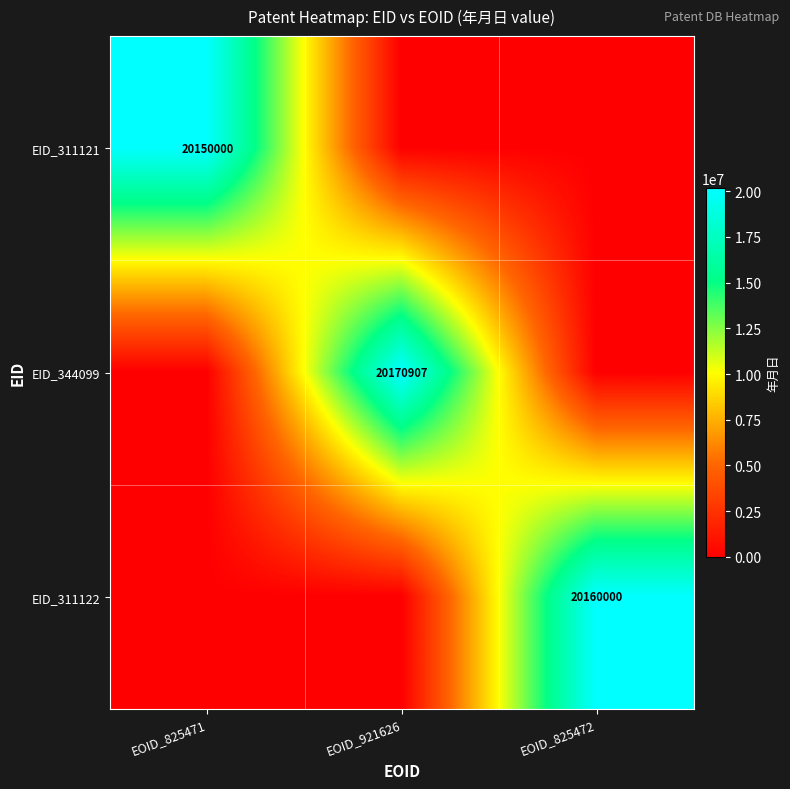

The value of EID_311122 at EOID_825472 is 20160000. True or false?

True